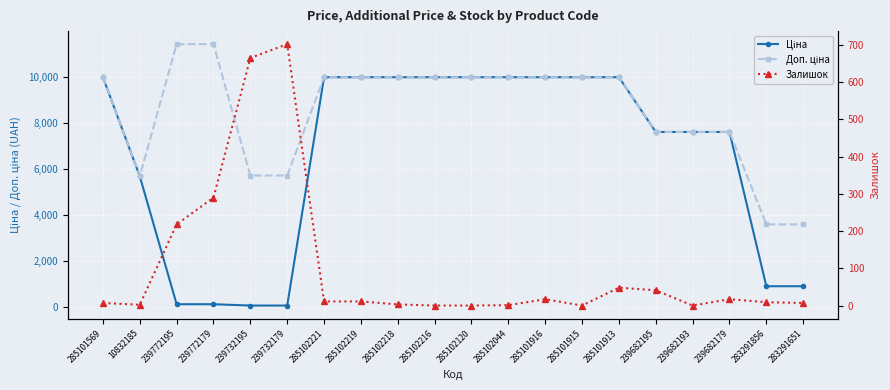

Which has a higher value, 283291856 or 283291651?

283291856